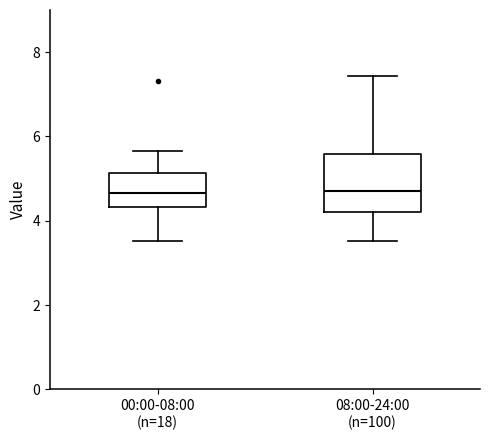

Reading left to right, read every box against the y-axis: the position of its median line, the range the box covers, and the ends of its whiskers. The values are not printed on the chart, so give them approximately, as read against the axis.

00:00-08:00 (n=18): median 4.6, box 4.4 to 5.2, whiskers 3.6 to 5.6
08:00-24:00 (n=100): median 4.8, box 4.2 to 5.6, whiskers 3.6 to 7.4